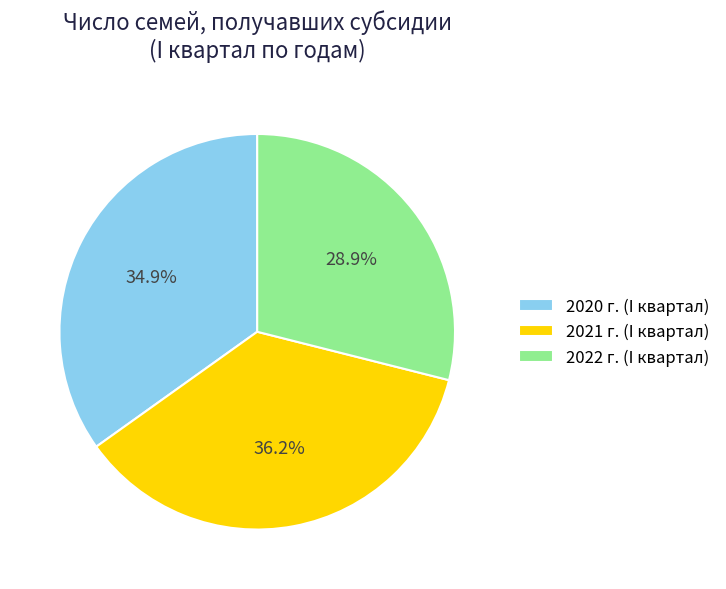

True or false: 2022 г. (I квартал) accounts for 29% of the total.

True